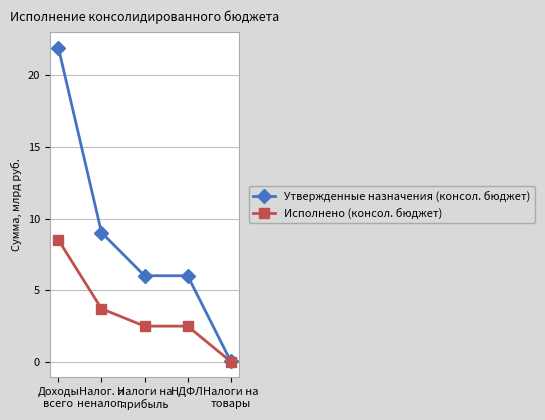

The Утвержденные назначения (консол. бюджет) series shows 6.0 at НДФЛ. True or false?

True